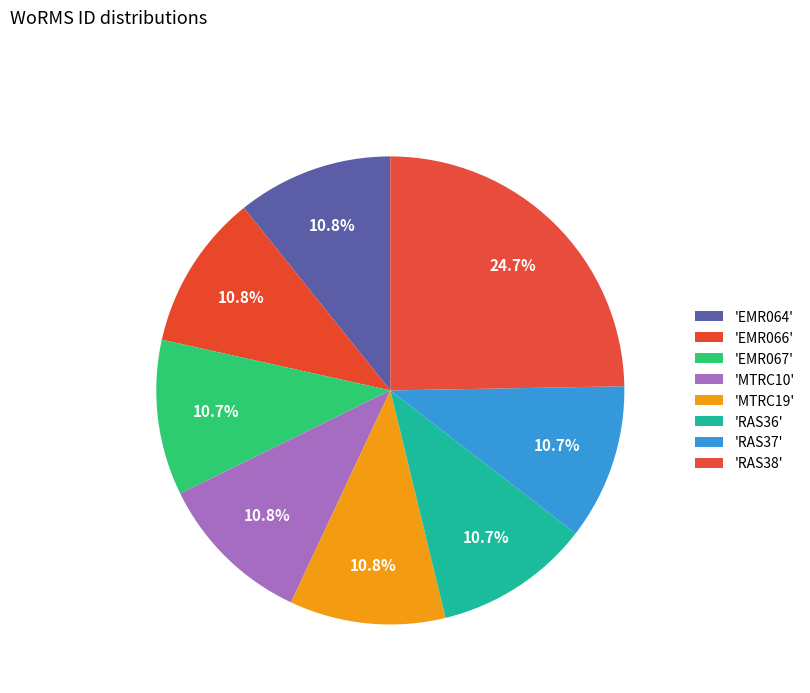

To the nearest percent, what is the average slice percentage?

12%